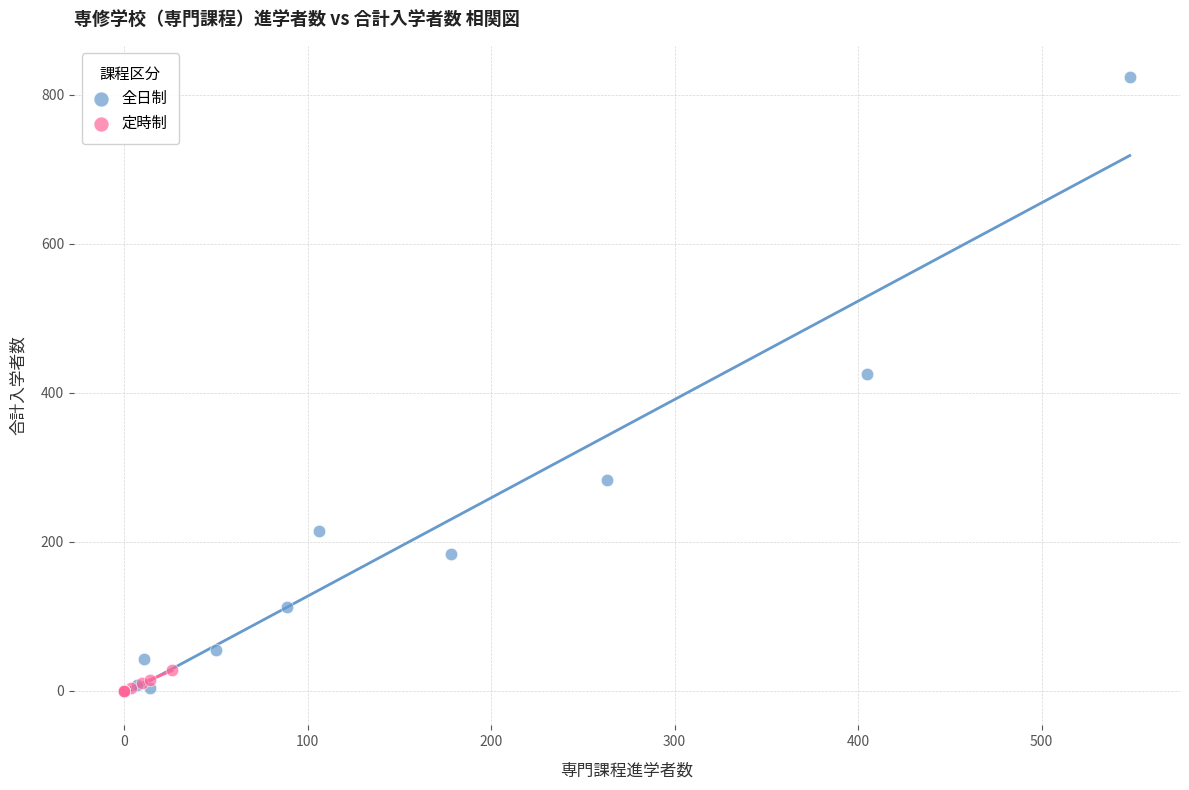

Which series has the largest Y range (max minus min)?

全日制